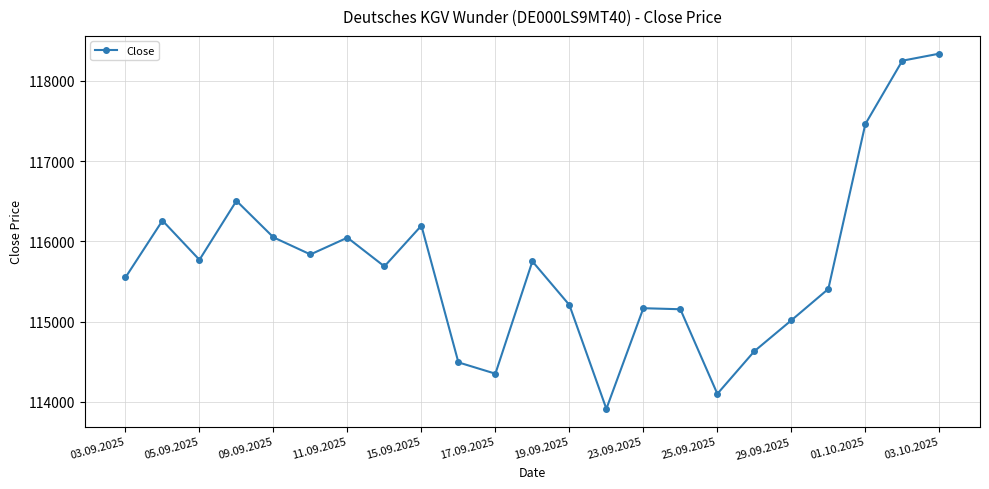

What is the smallest value displayed?

113914